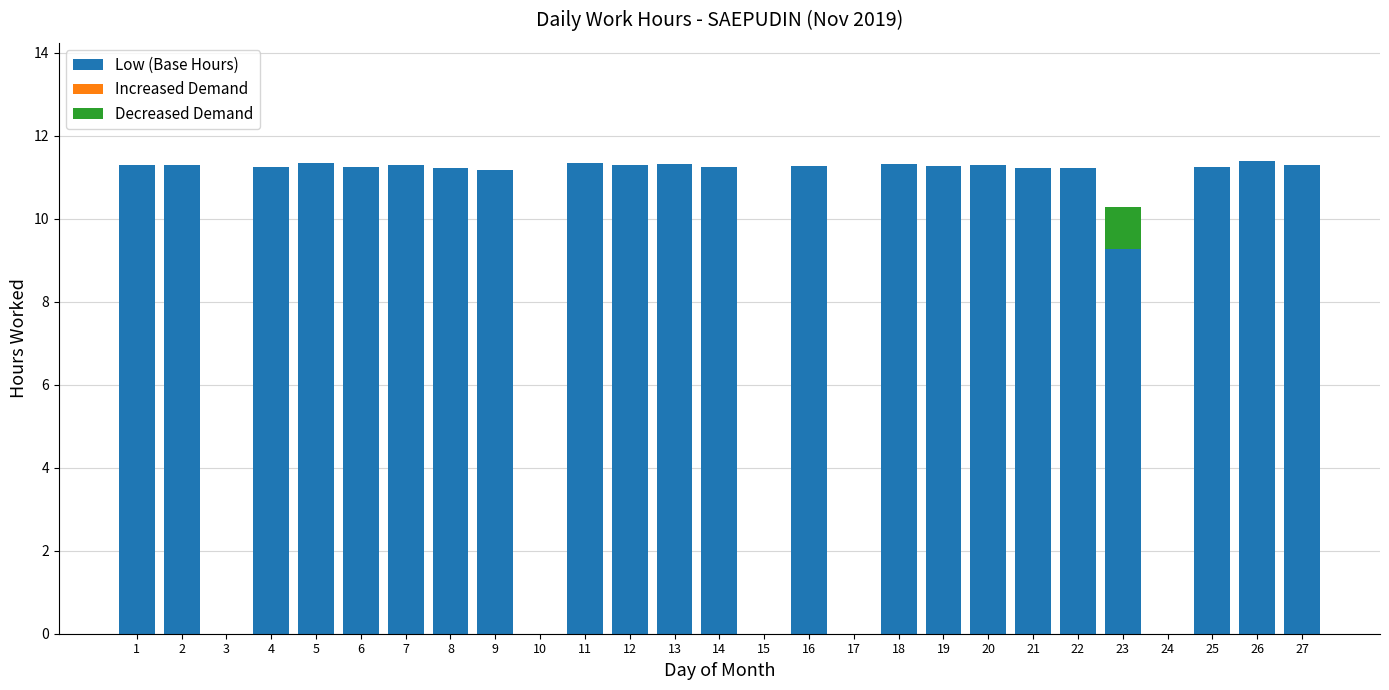

What is the total value across all series at 26?

11.4